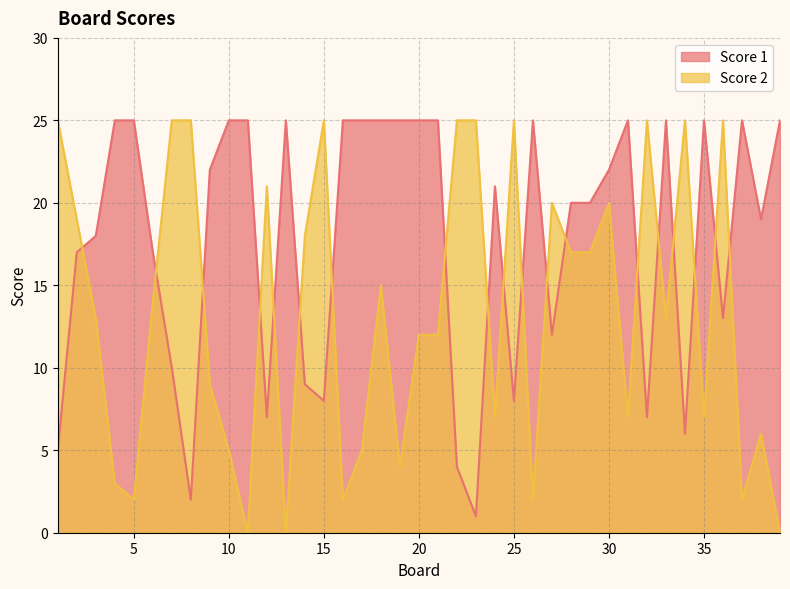

At which category does Score 2 reach its first local valley?

5